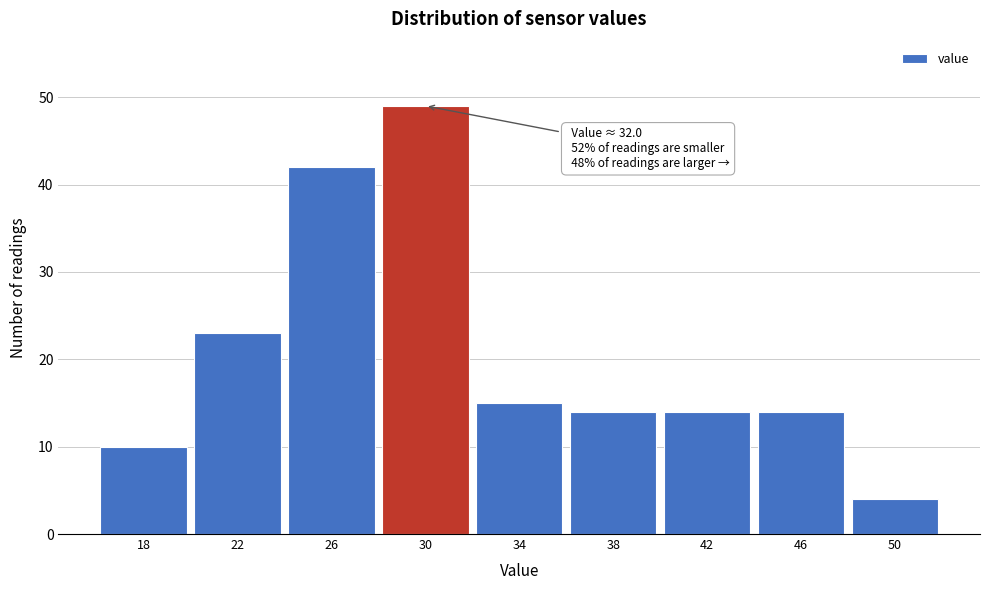

Reading left to right, list all the values displayed in this chart.

18=10	22=23	26=42	30=49	34=15	38=14	42=14	46=14	50=4